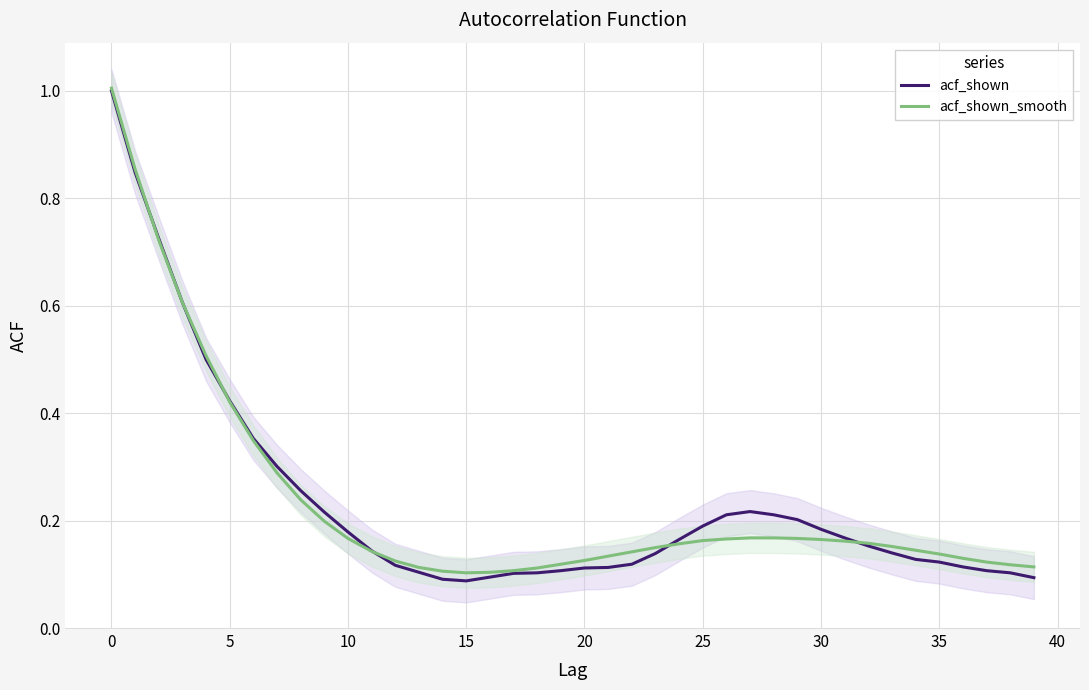

What is the label of the 4th point from the right?

36